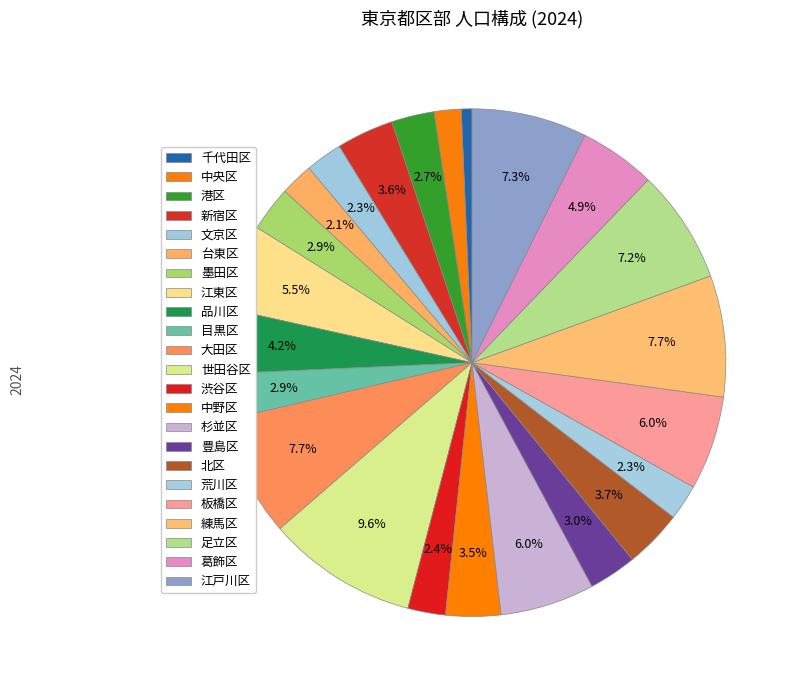

To the nearest percent, what is the difference between the largest and smallest slice percentages?

9%